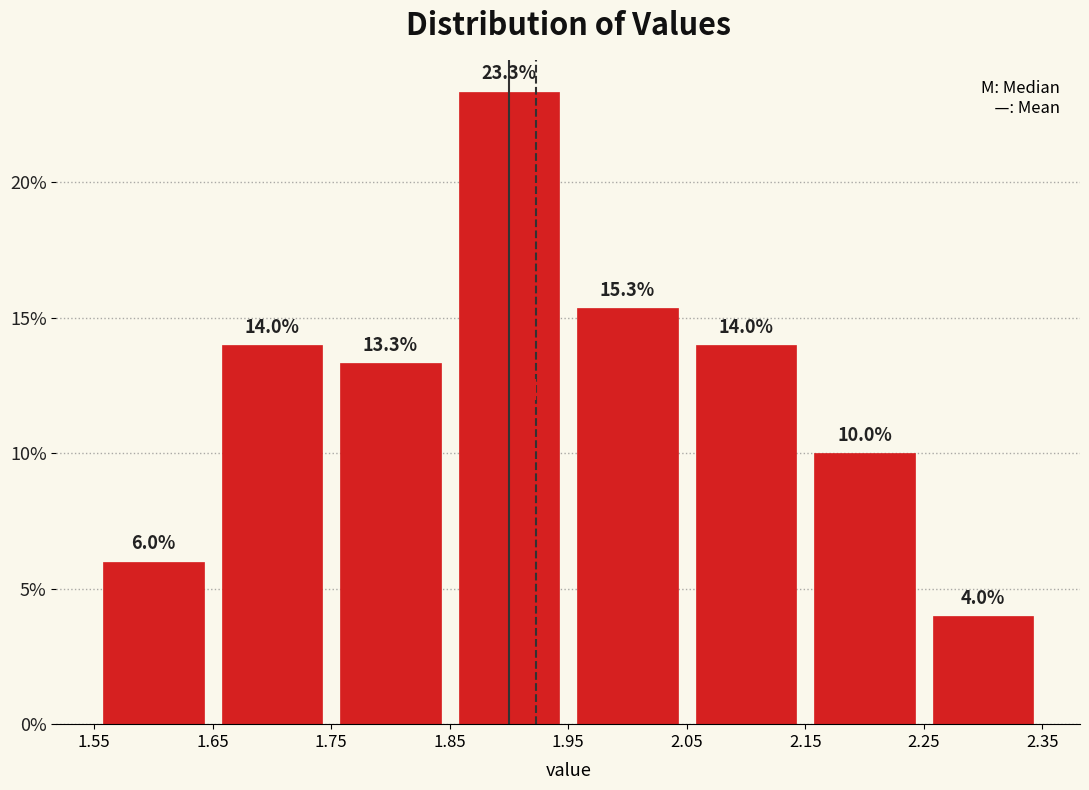

Over which range of the x-axis is the bar tallest?

1.85 to 1.95